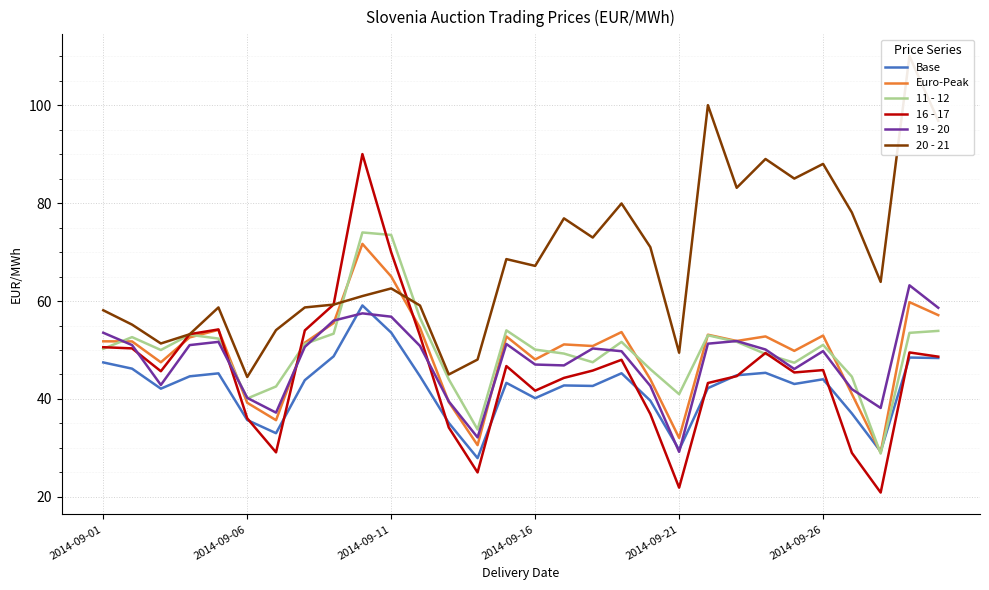

Which series has the largest total across all categories?

20 - 21